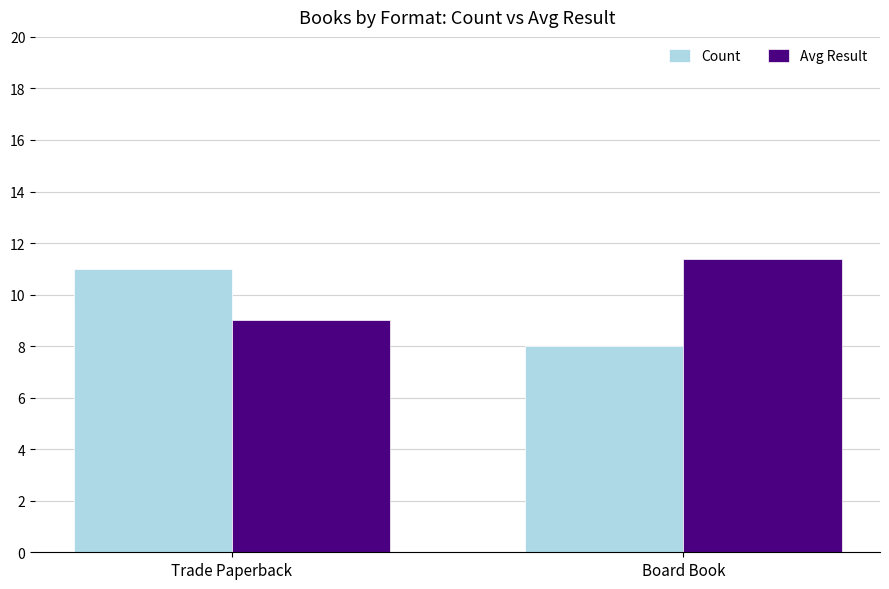

How many bars are there in total?

4